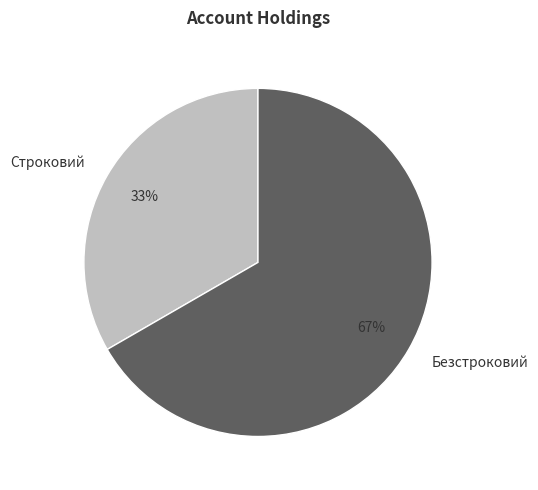

To the nearest percent, what is the average slice percentage?

50%